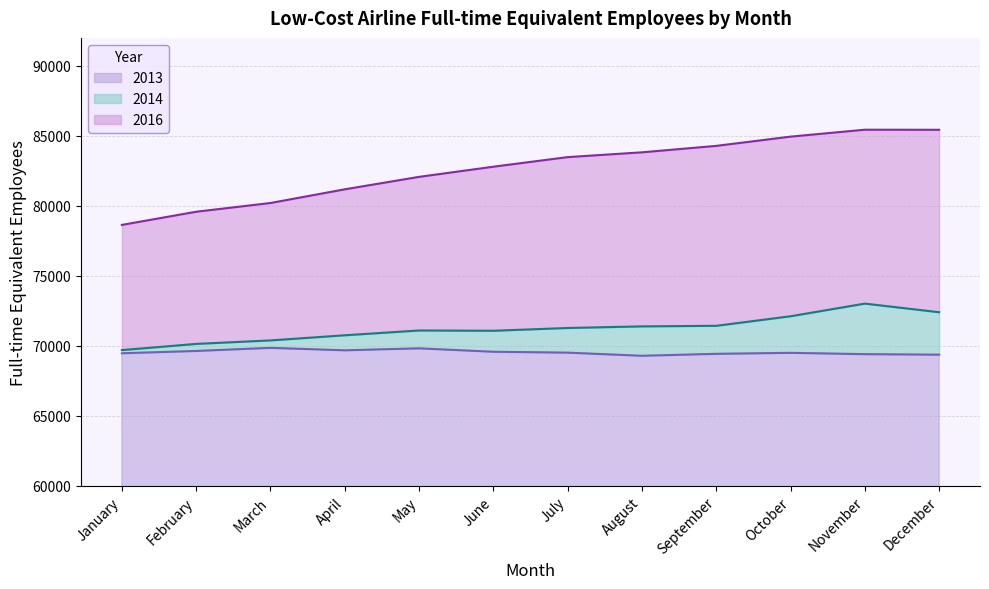

At how many categories does at least one series exceed 78091?

12